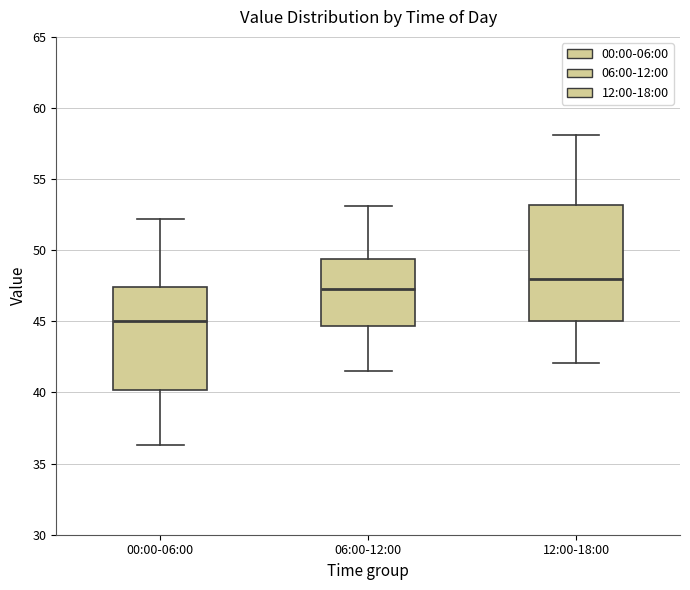

Which box is the tallest, from its lower edge to its upper edge?

12:00-18:00